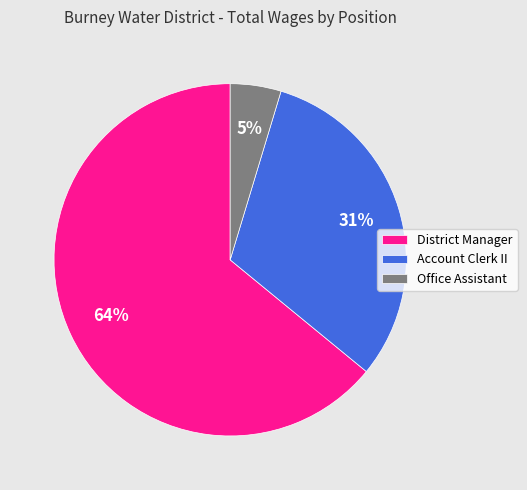

To the nearest percent, what is the difference between the District Manager and Office Assistant slice percentages?

59%